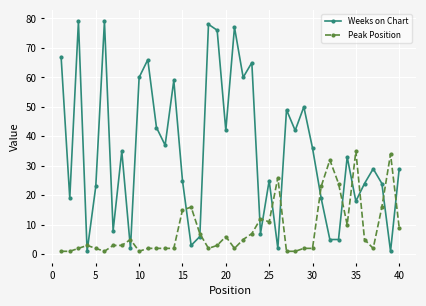

Is this an area chart (filled region under the line)?

No